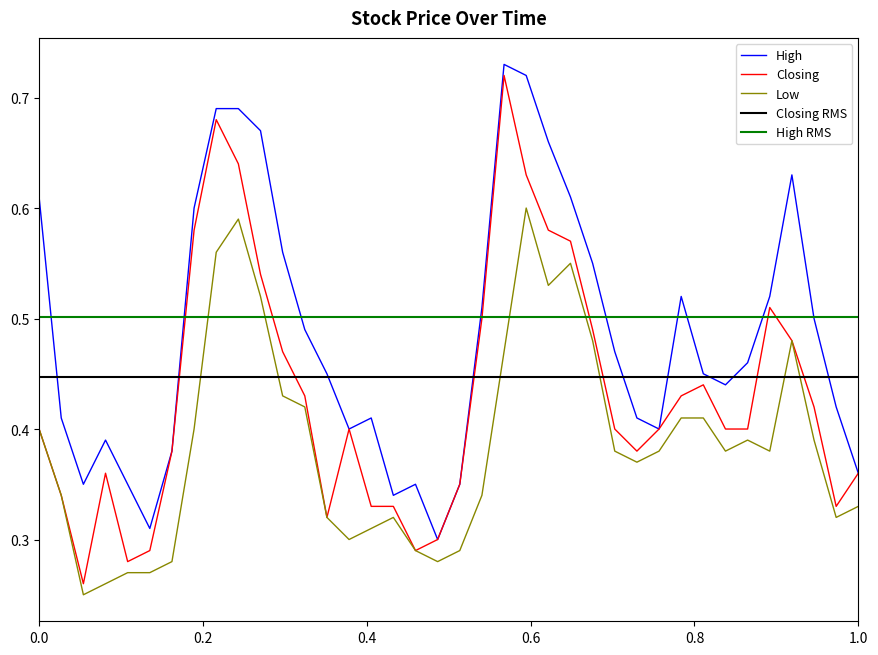

True or false: Closing has more than 2 interior local peaks.

True